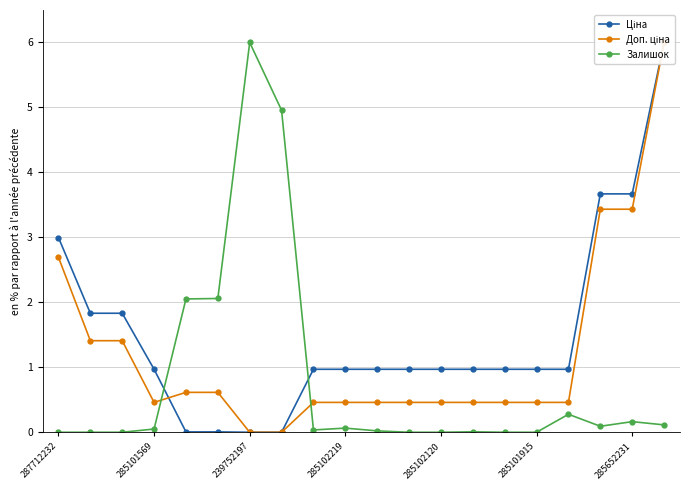

Reading left to right, extract all data points from this chart.

Ціна: 3.0	1.8	1.8	1.0	0.0	0.0	0.0	0.0	1.0	1.0	1.0	1.0	1.0	1.0	1.0	1.0	1.0	3.7	3.7	6.0
Доп. ціна: 2.7	1.4	1.4	0.5	0.6	0.6	0.0	0.0	0.5	0.5	0.5	0.5	0.5	0.5	0.5	0.5	0.5	3.4	3.4	6.0
Залишок: 0.0	0.0	0.0	0.0	2.1	2.1	6.0	5.0	0.0	0.1	0.0	0.0	0.0	0.0	0.0	0.0	0.3	0.1	0.2	0.1